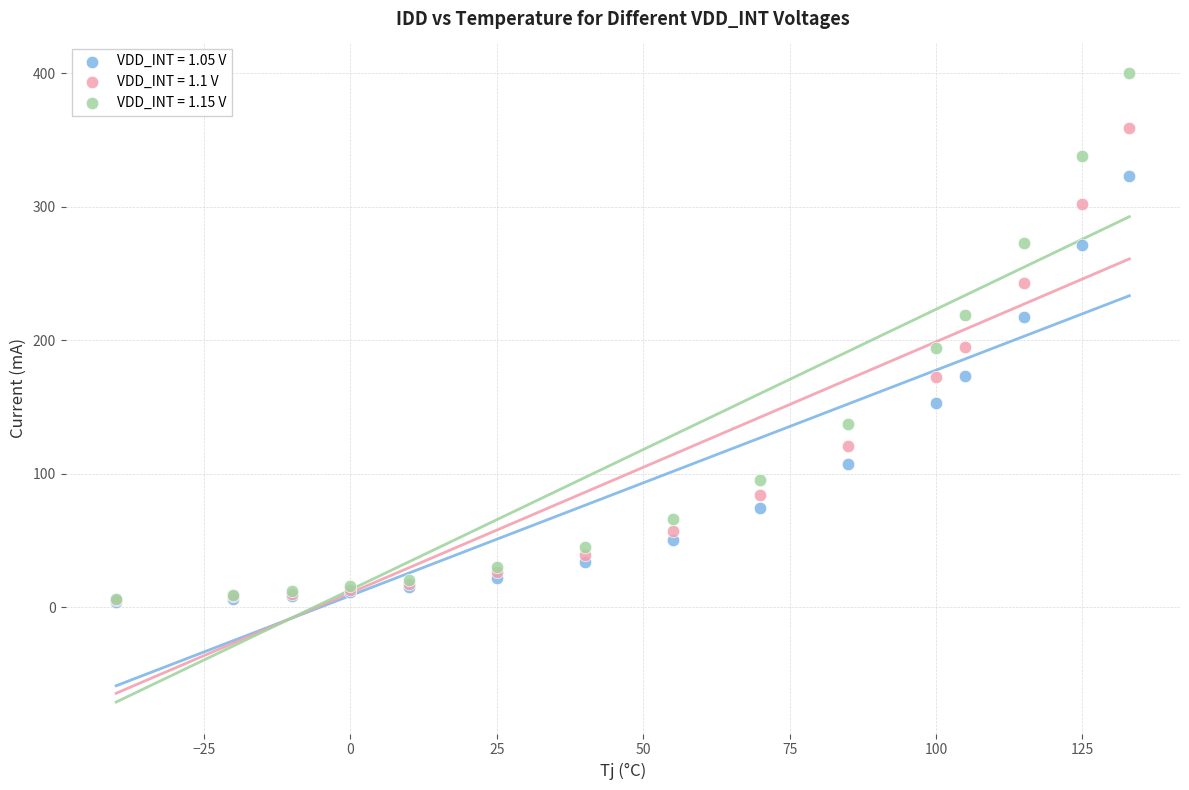

What are all the series names shown in the legend?

VDD_INT = 1.05 V, VDD_INT = 1.1 V, VDD_INT = 1.15 V